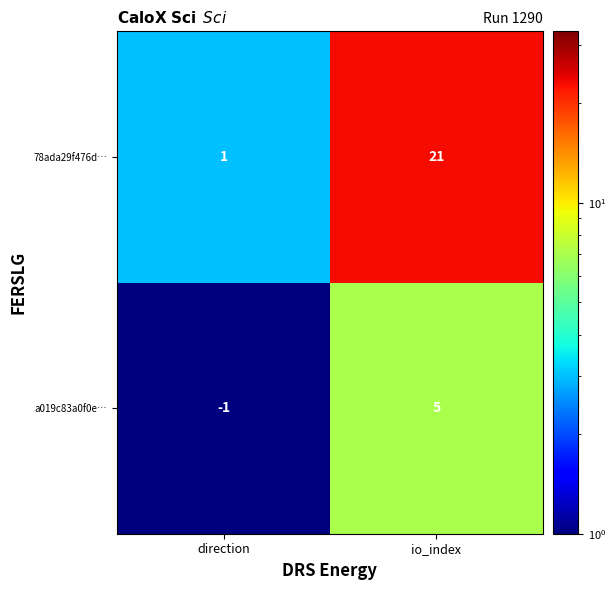

What is the difference between the highest and lowest values at io_index?

16